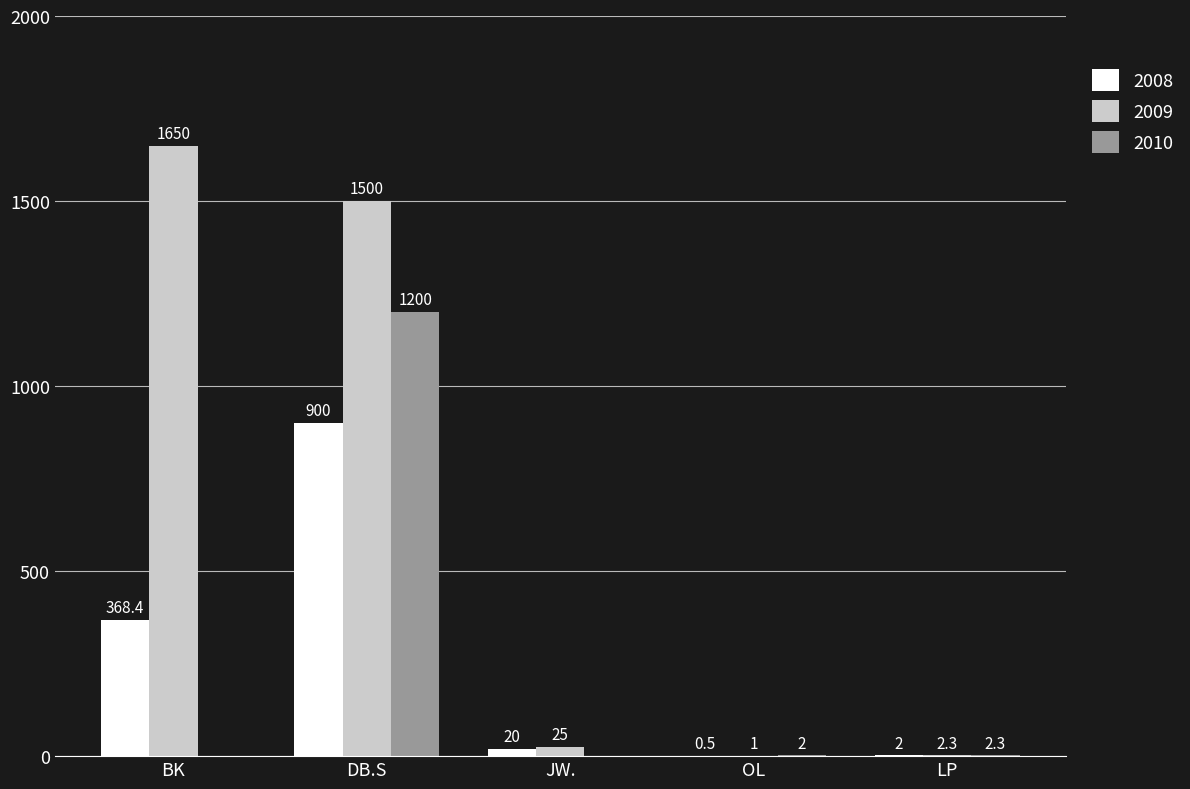

How many distinct data groups are displayed?

3